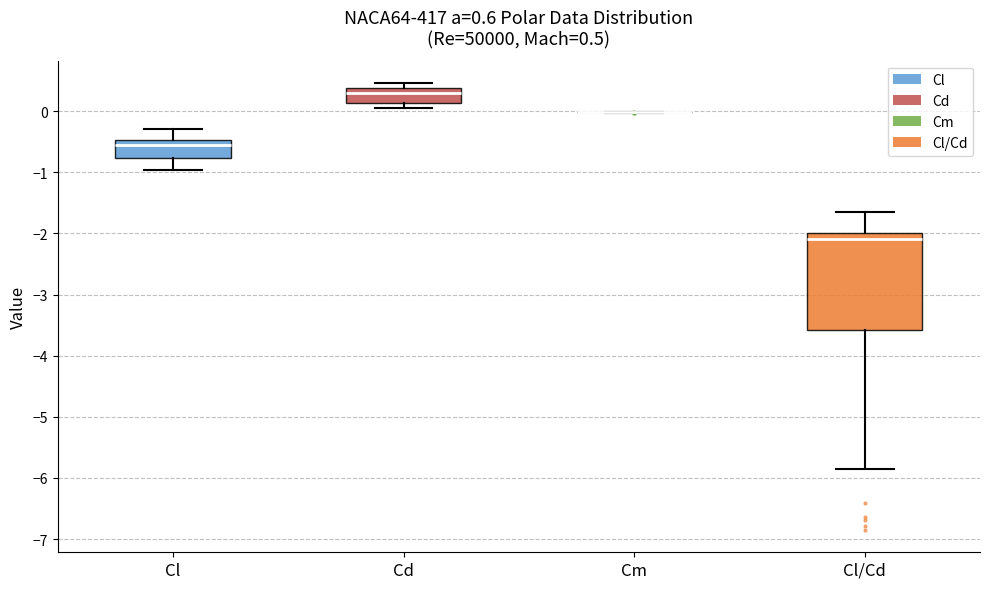

Which box is the tallest, from its lower edge to its upper edge?

Cl/Cd